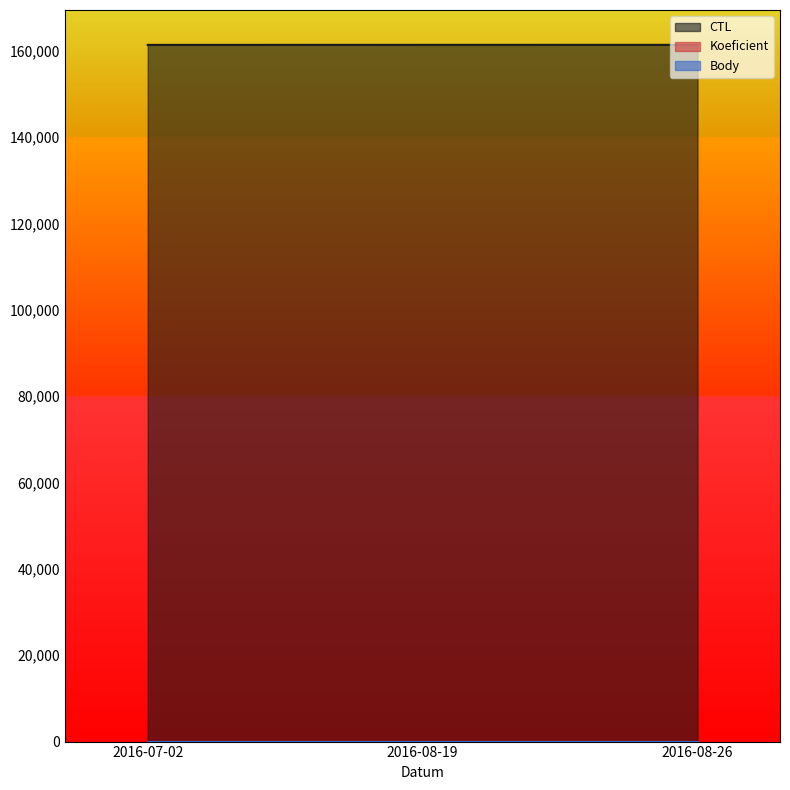

What is the difference between the highest and lowest values at 2016-08-19?

161318